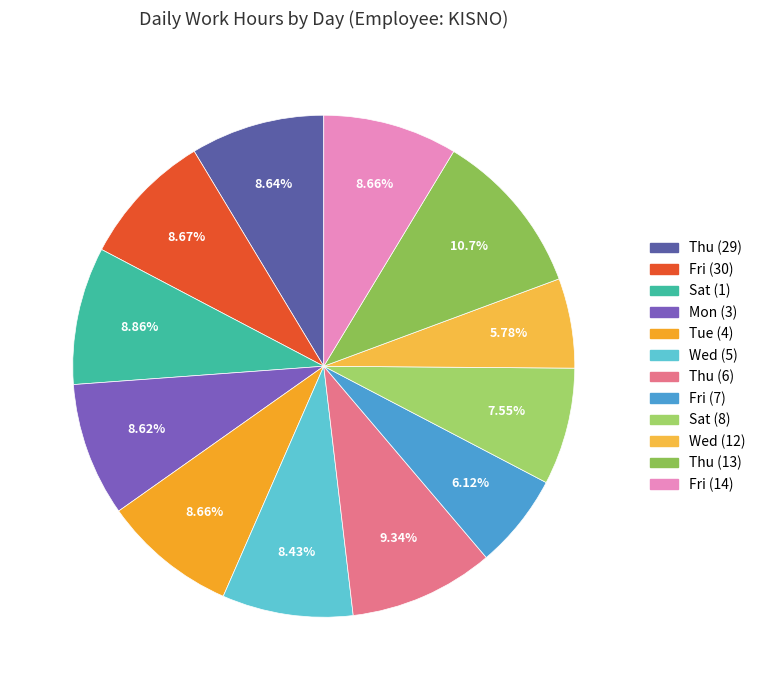

How many segments does this pie chart have?

12